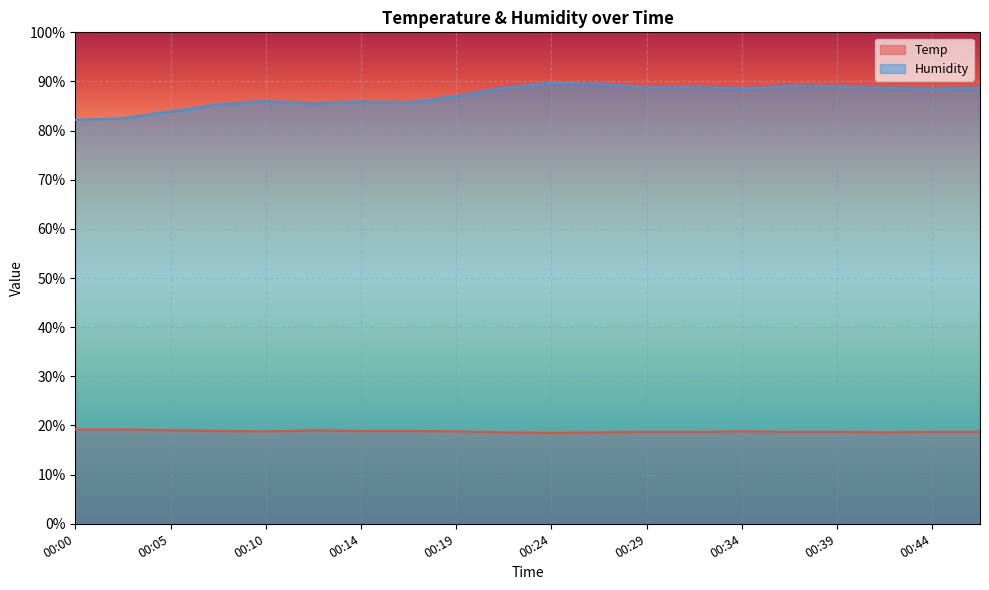

Rank the series at 00:22 from lowest to highest value.

Temp, Humidity